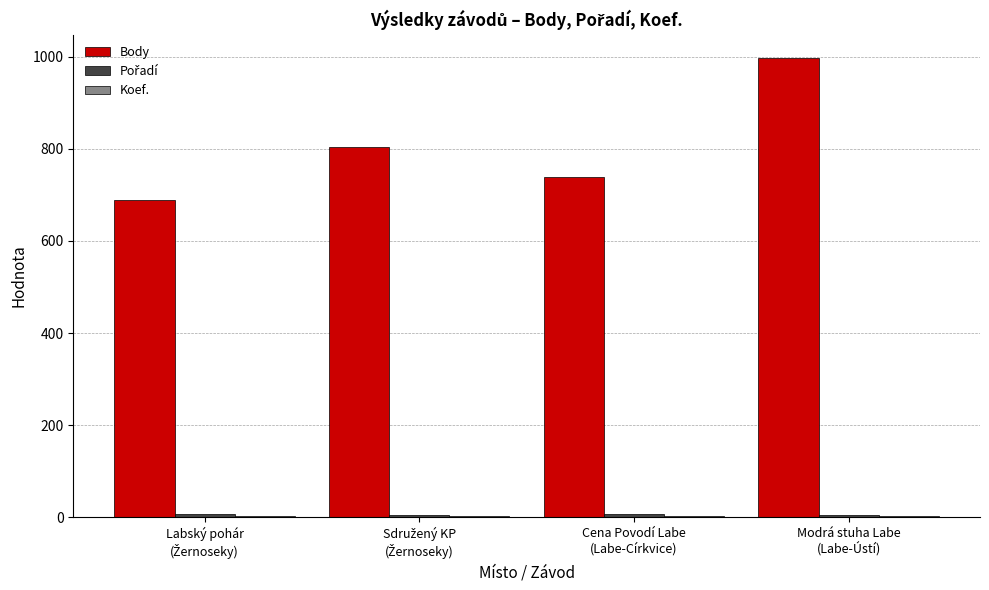

At which category is the sum across all series the highest?

Modrá stuha Labe
(Labe-Ústí)